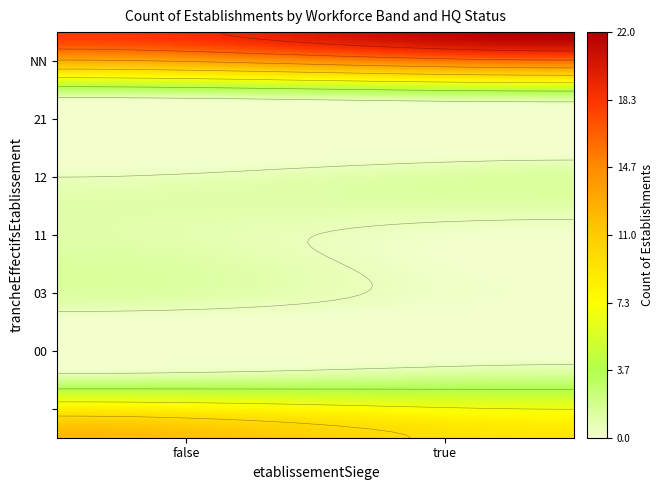

What is the difference between the maximum and minimum values in the 00 series?

1